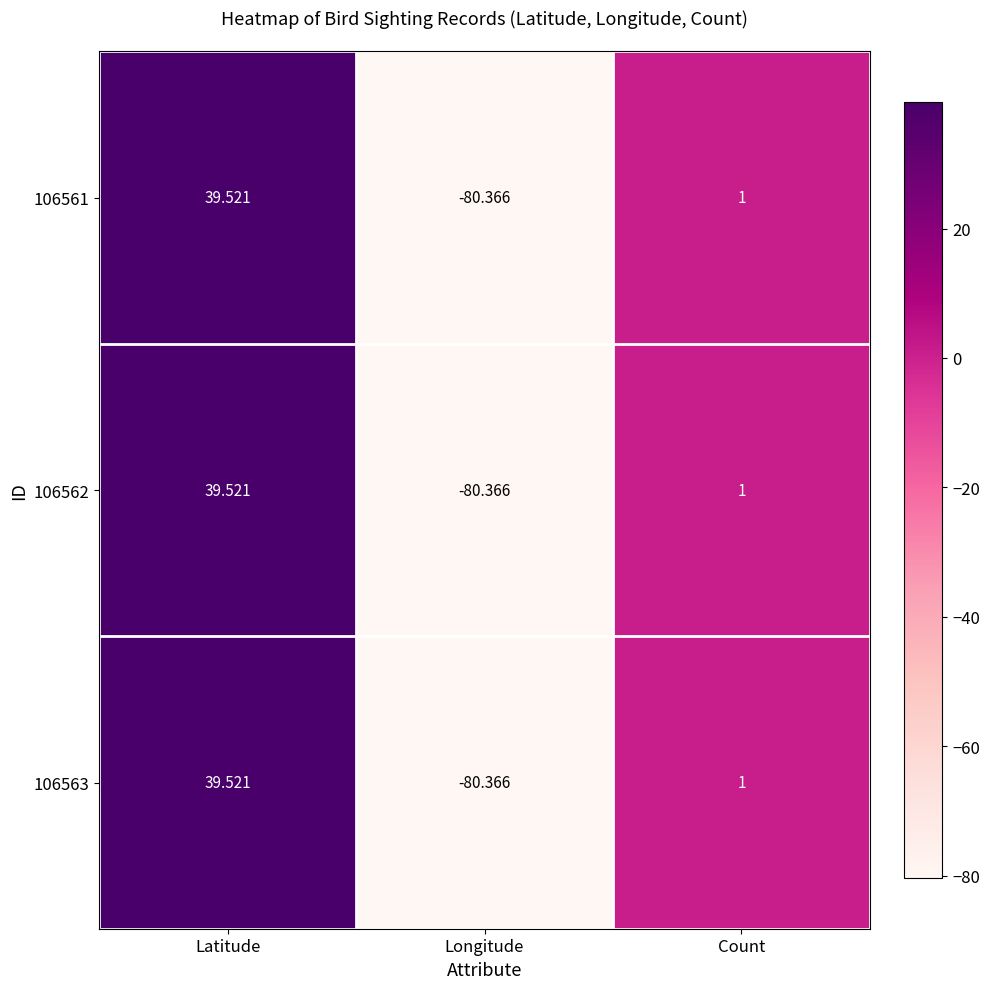

Rank the categories by 106563 value from lowest to highest.

Longitude, Count, Latitude